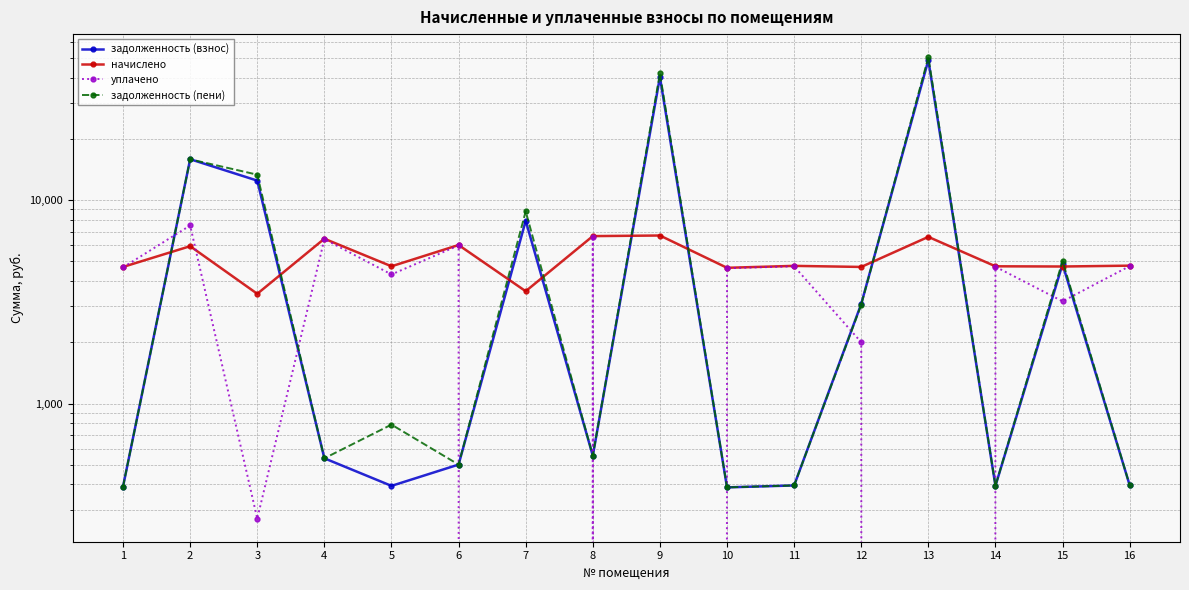

What is the sum of all задолженность (пени) values?

142696.5